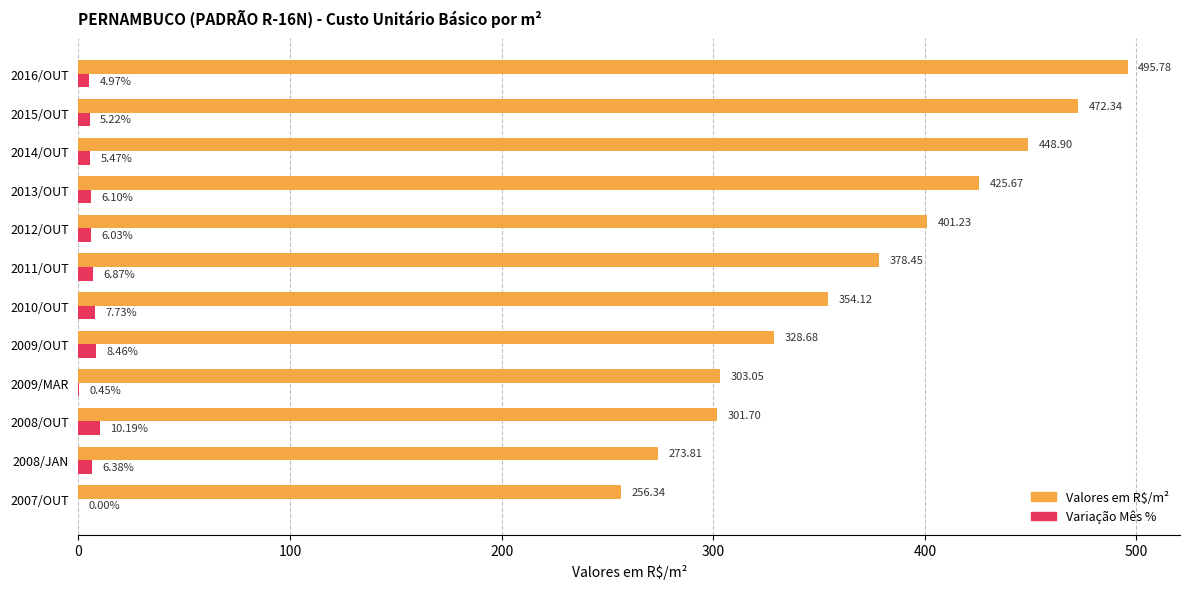

Is the value of Valores em R$/m² at 2009/OUT greater than the value of Variação Mês % at 2009/MAR?

Yes